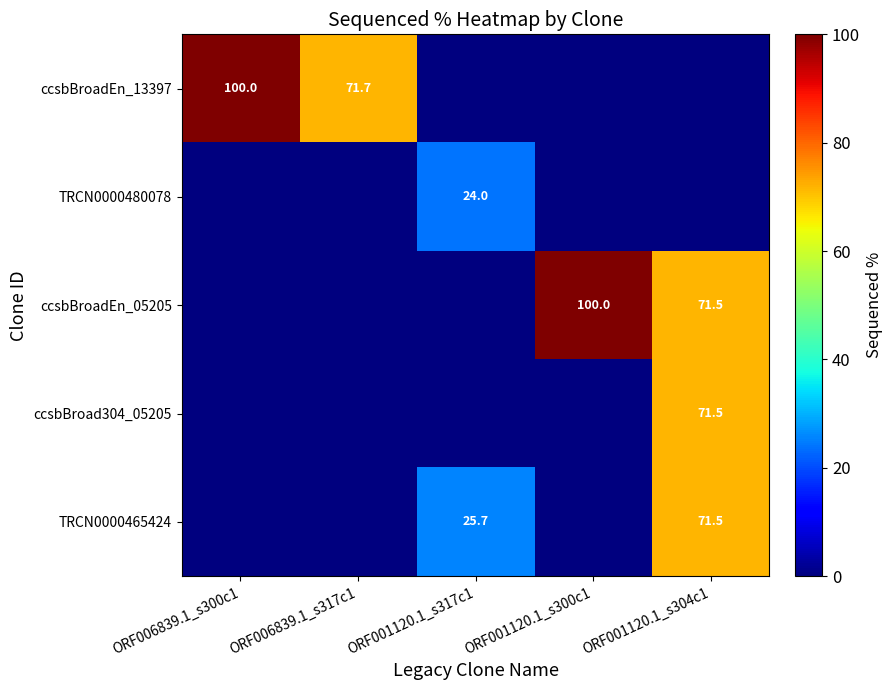

True or false: TRCN0000465424 has a value of 71.5 at ORF001120.1_s304c1.

True